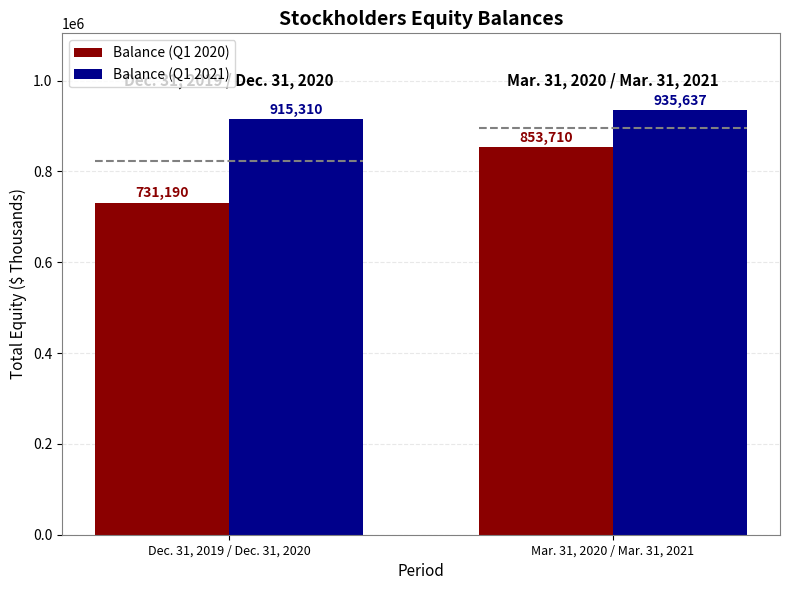

What is the spread (max minus min) of values at Mar. 31, 2020 / Mar. 31, 2021?

81927